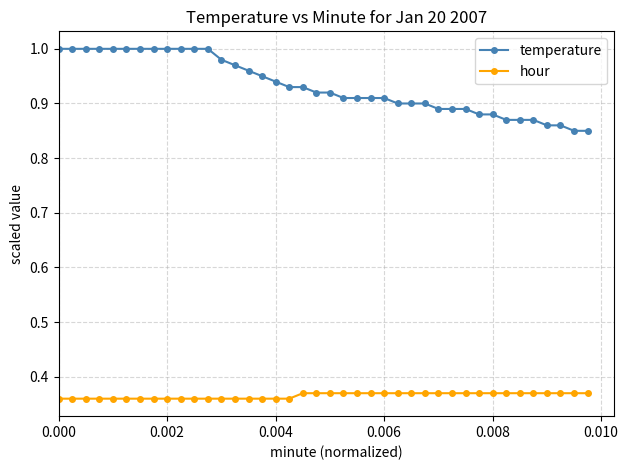

True or false: hour and temperature intersect in this chart.

False